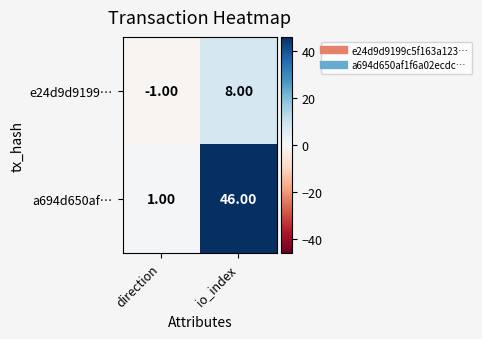

What is the sum of all e24d9d9199… values?

7